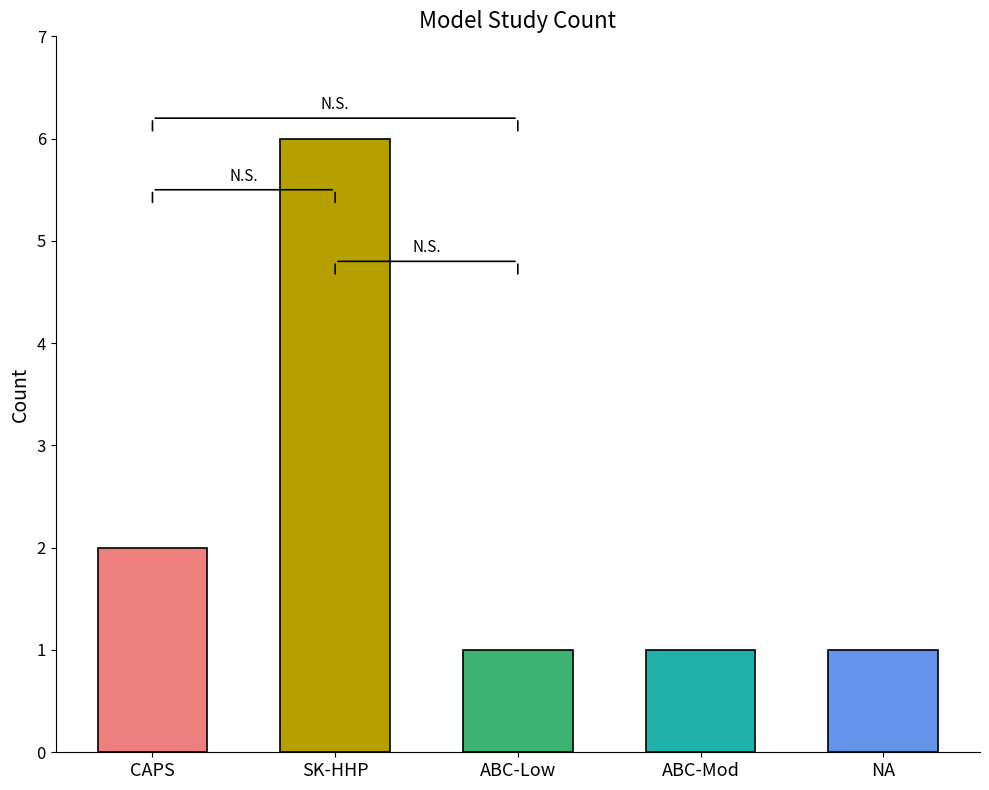

What is the label of the 2nd bar from the right?

Attachment and Biobehavioral Catch-Up (Moderate)